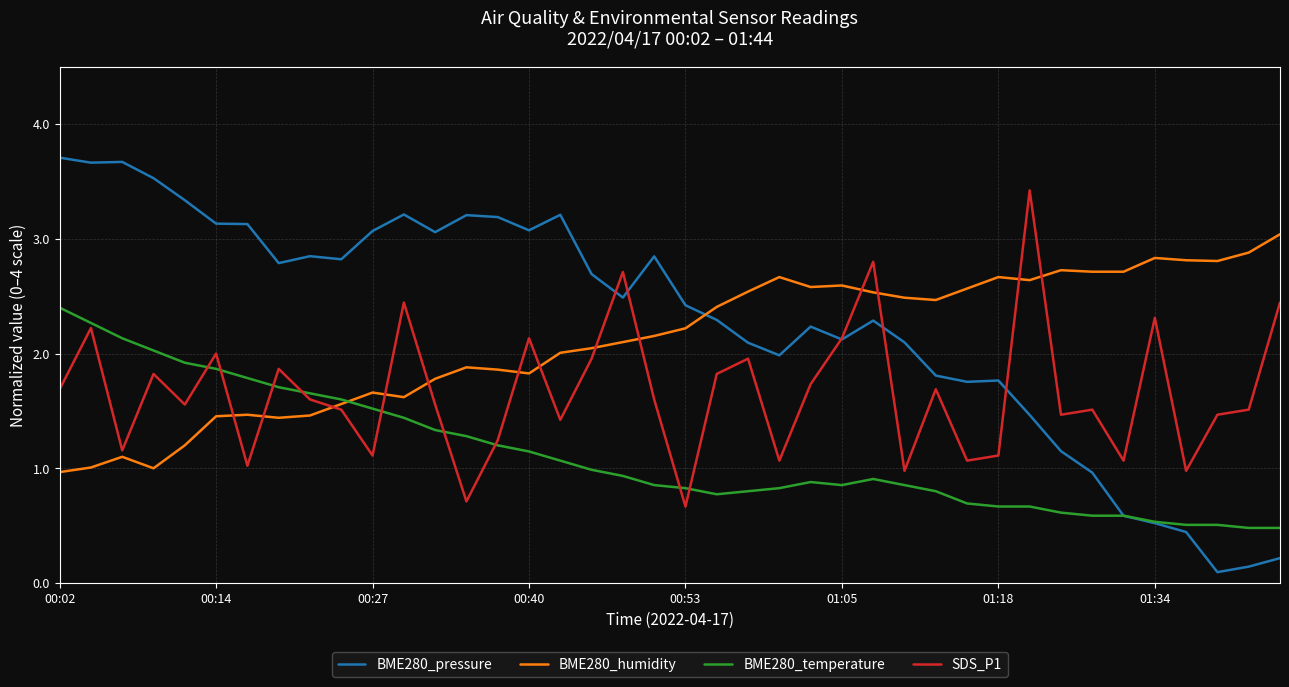

What is the maximum value shown in the chart?

3.7